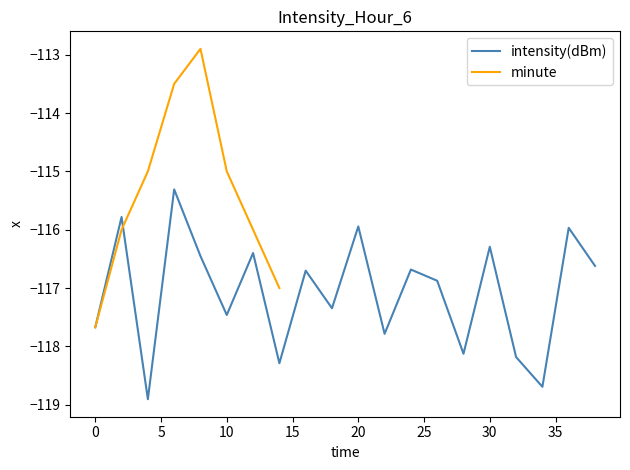

Count the number of categories in the chart.

20